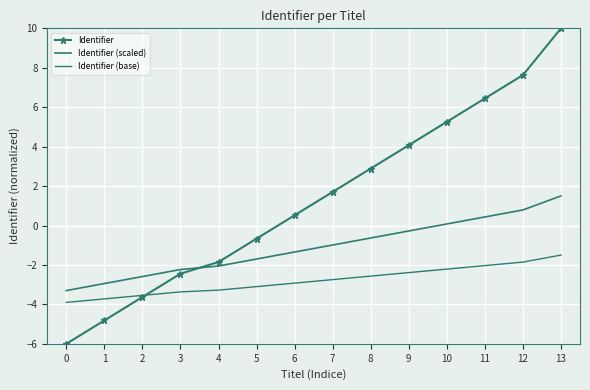

What is the value of the Identifier (scaled) point at the 3rd from the left?

-2.6